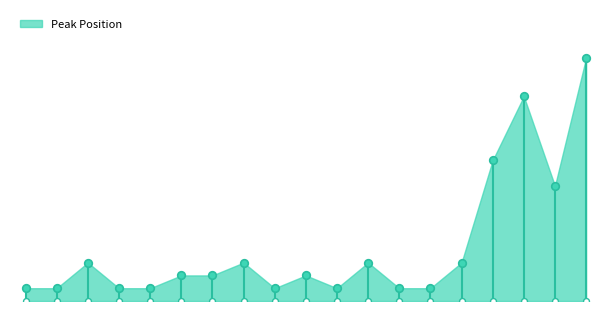

Approximately how many times larger is the value at 19 compared to 6?

9.5